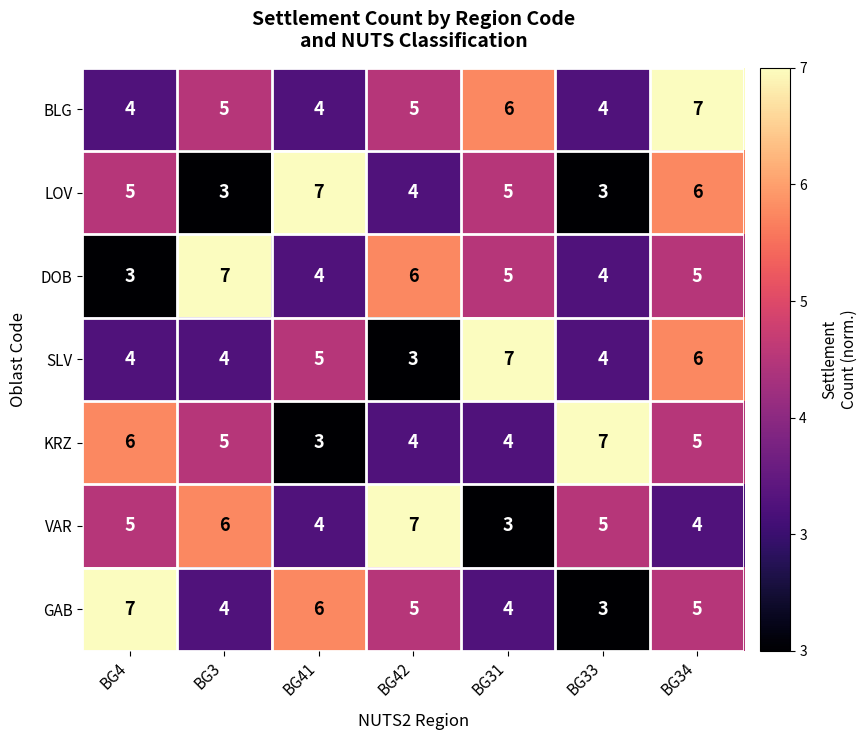

Which category has the highest value in the LOV series?

BG41